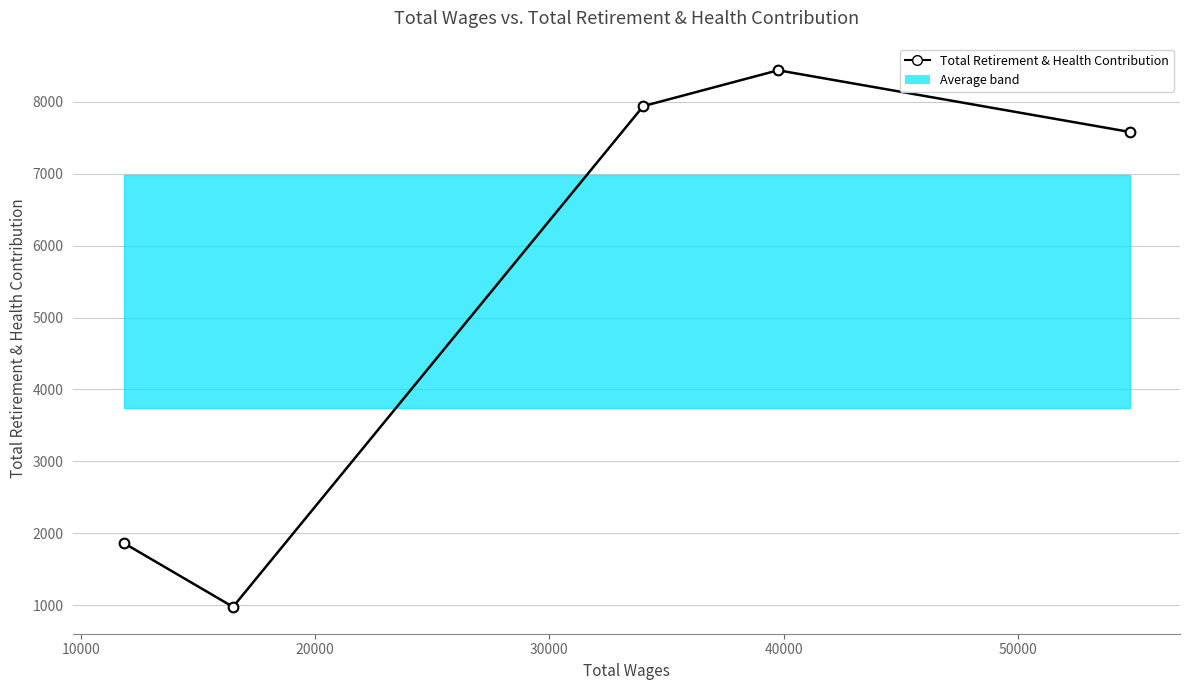

What is the value of the 2nd point from the left?

974